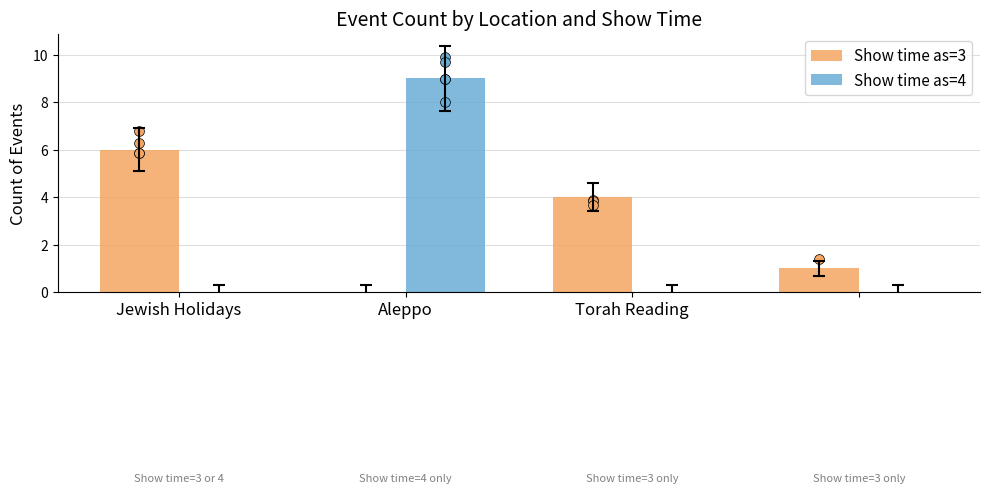

What are all the series names shown in the legend?

Show time as=3, Show time as=4